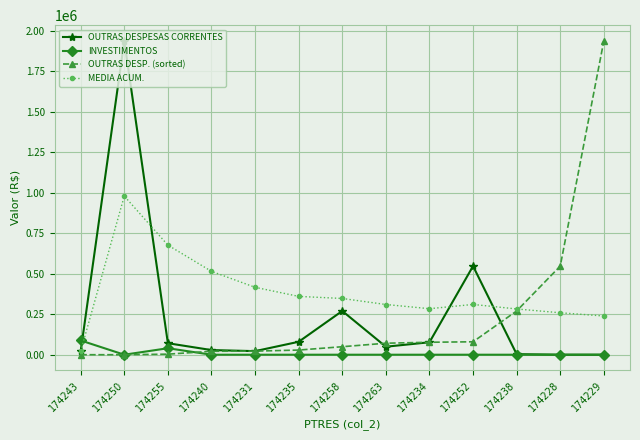

True or false: INVESTIMENTOS and MEDIA ACUM. intersect in this chart.

True